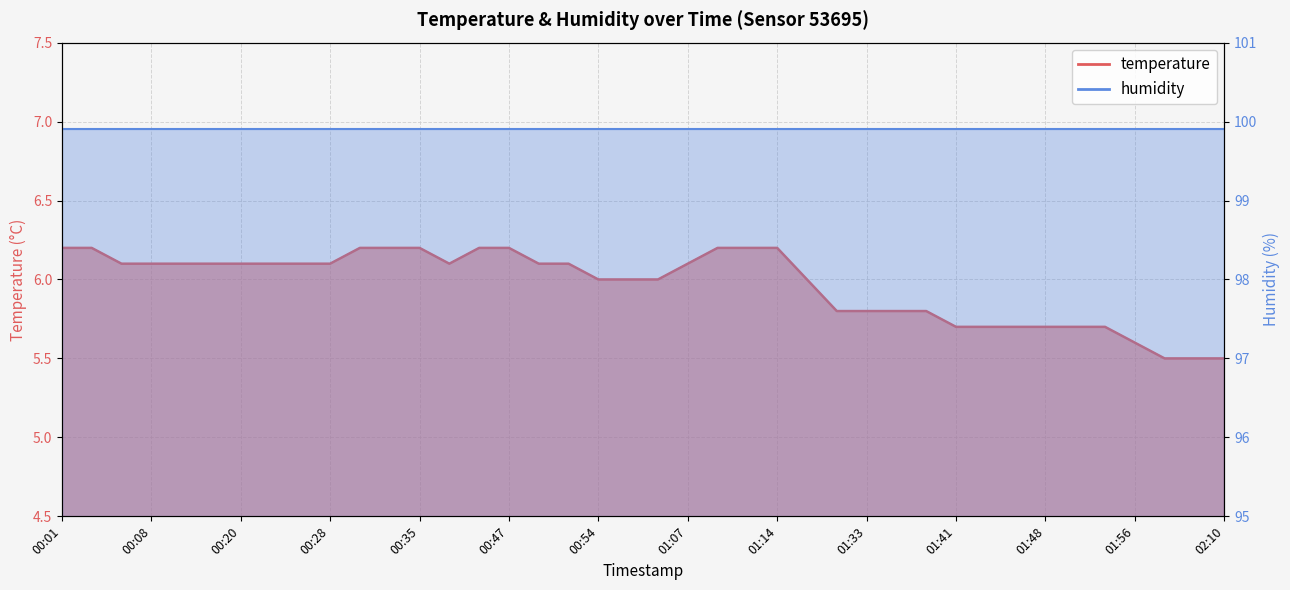

What is the ratio of the value at 01:48 to the value at 01:56?

1.0